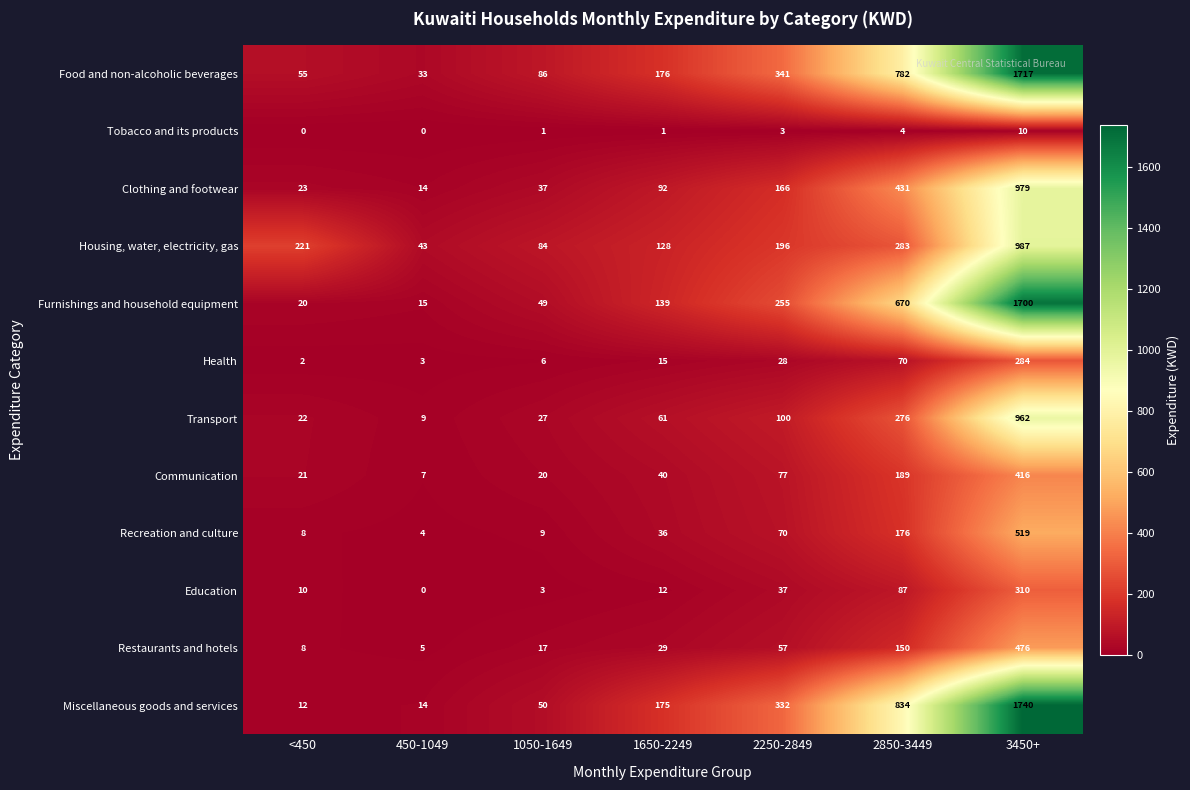

Which series has the widest spread of values?

Miscellaneous goods and services